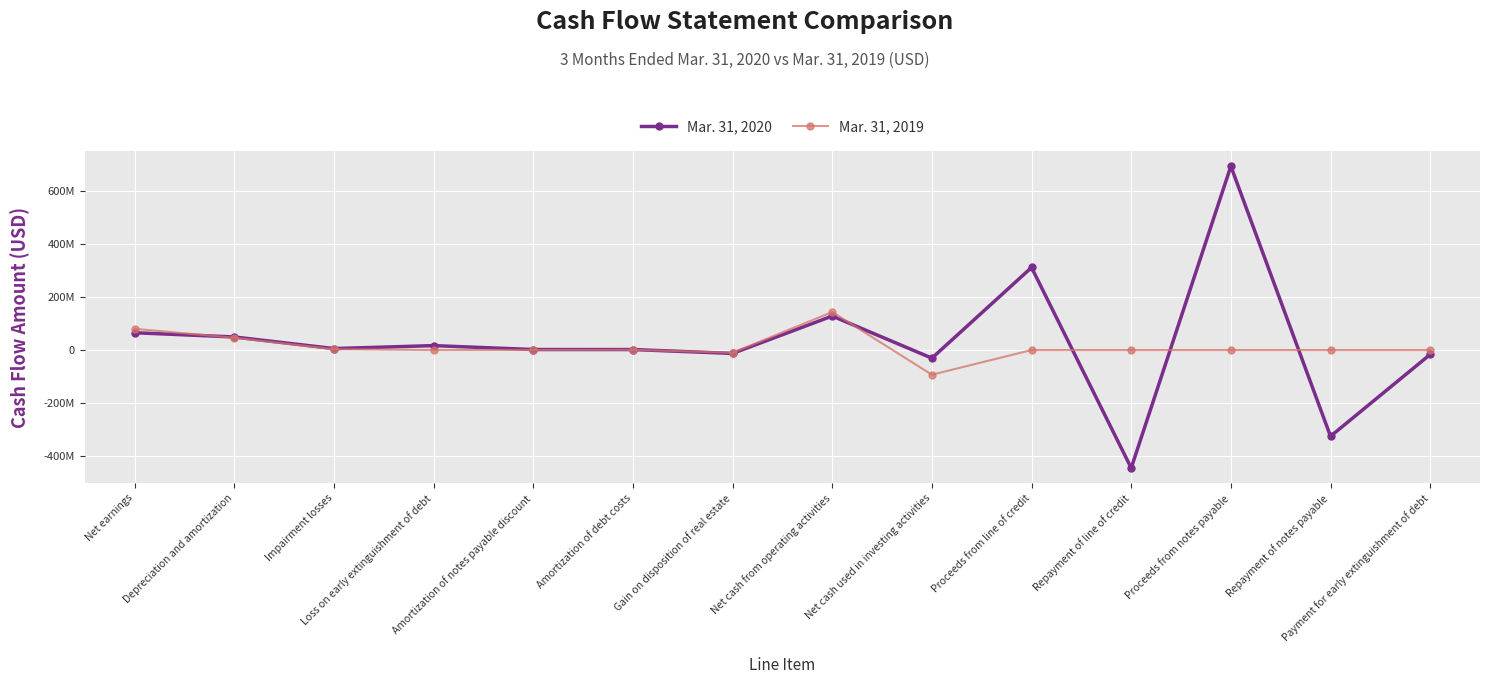

List the labels in order of Mar. 31, 2020 value, largest first.

Proceeds from notes payable, Proceeds from line of credit, Net cash from operating activities, Net earnings, Depreciation and amortization, Loss on early extinguishment of debt, Impairment losses, Amortization of notes payable discount, Amortization of debt costs, Gain on disposition of real estate, Payment for early extinguishment of debt, Net cash used in investing activities, Repayment of notes payable, Repayment of line of credit